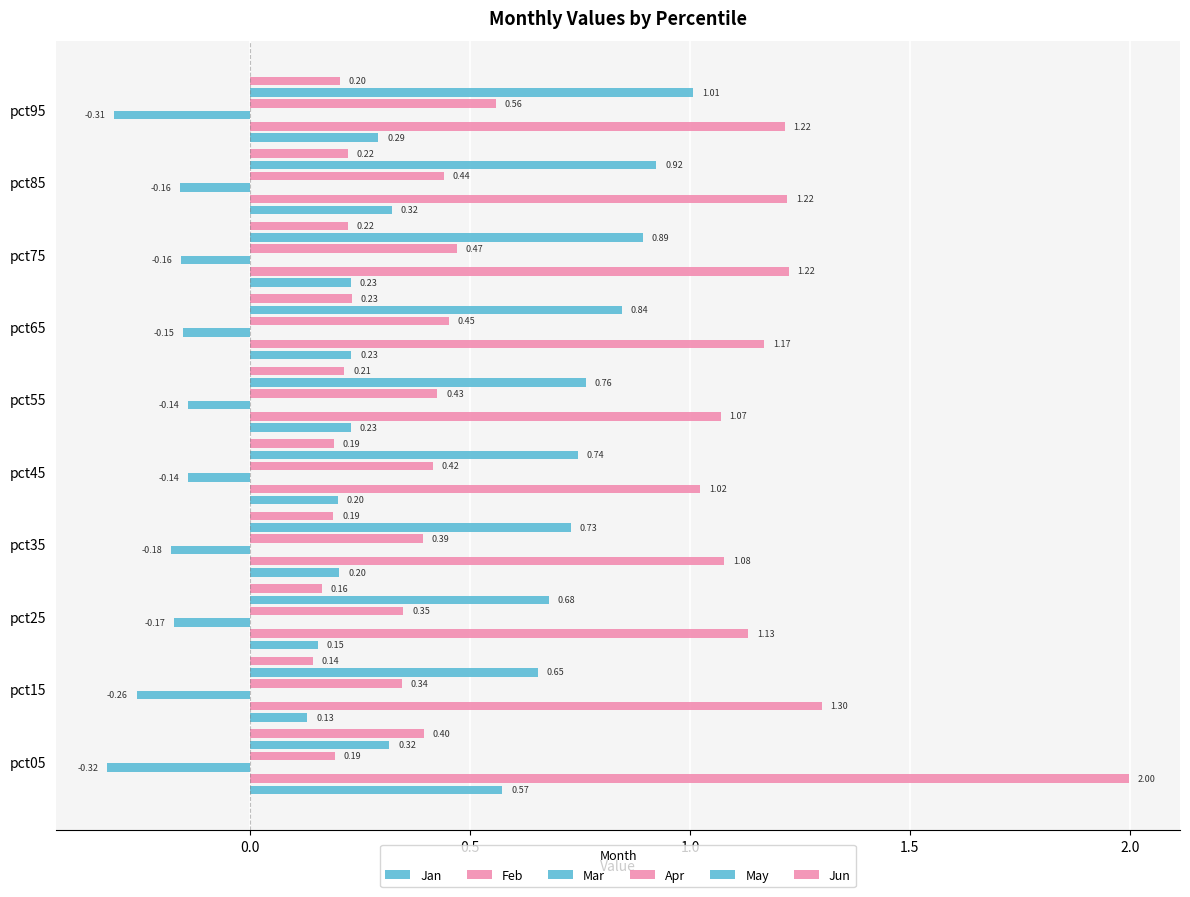

How many Jan values are between 0 and 1?

10